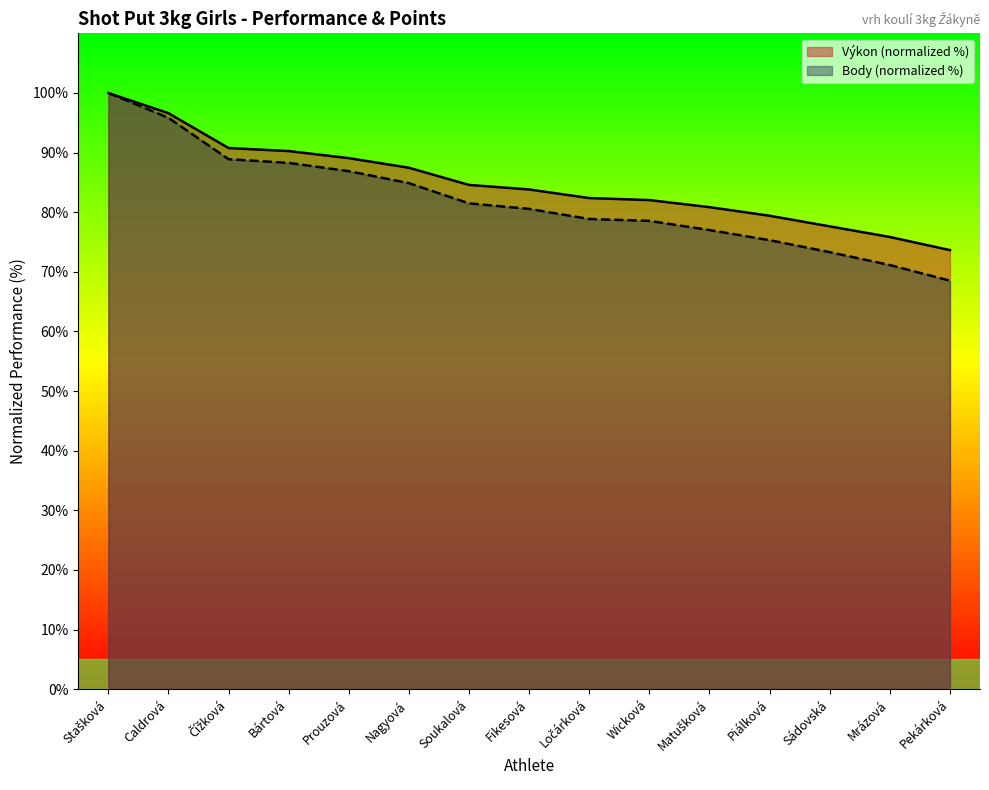

What are all the series names shown in the legend?

Výkon (normalized %), Body (normalized %)